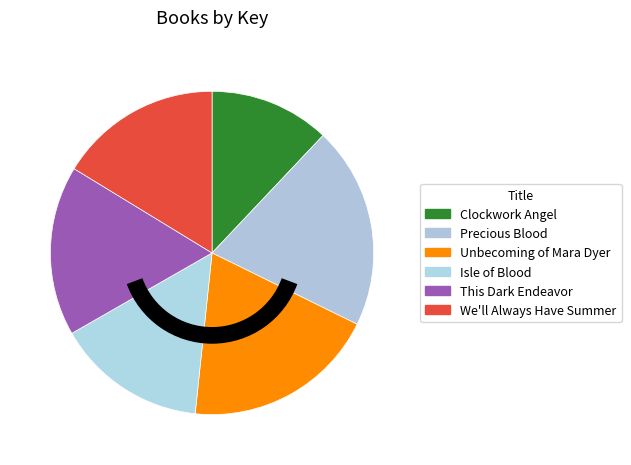

To the nearest percent, what portion does Isle of Blood represent?

15%